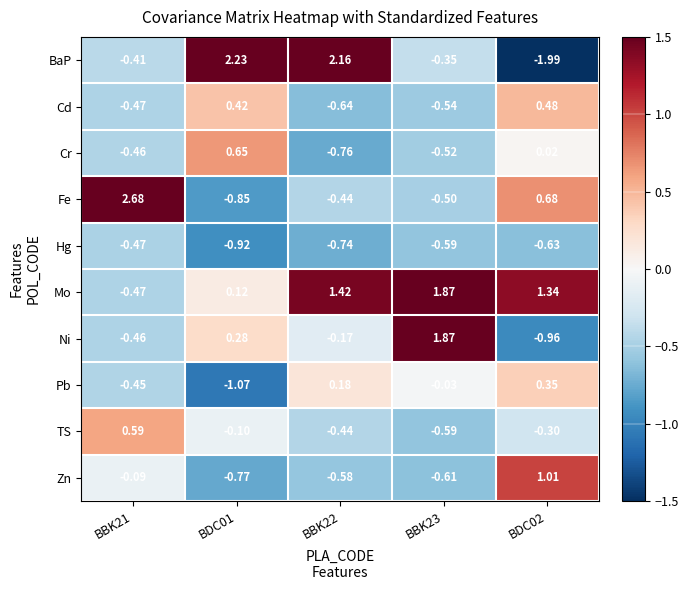

Is the value of Hg at BBK22 greater than the value of Zn at BDC02?

No